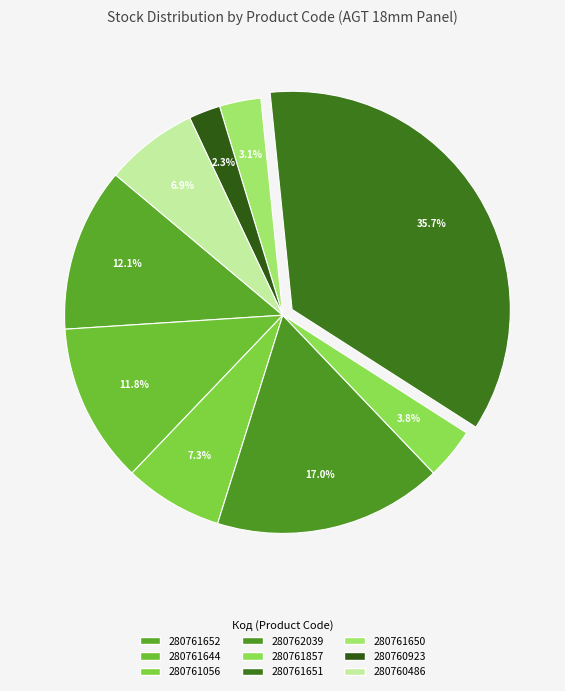

Is it true that 280761650 is 1% of the pie?

False